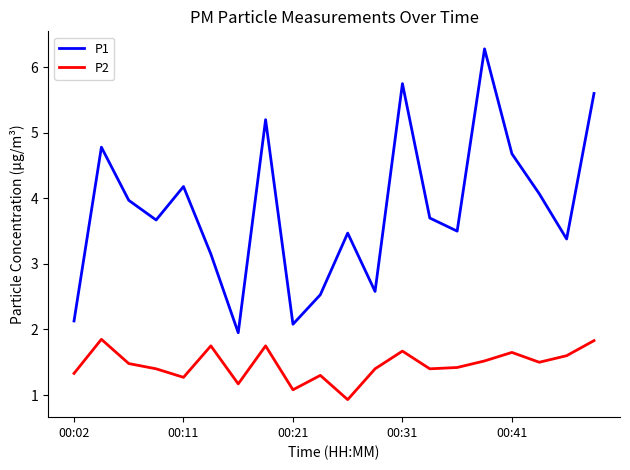

Rank the series by their maximum value, from highest to lowest.

P1, P2